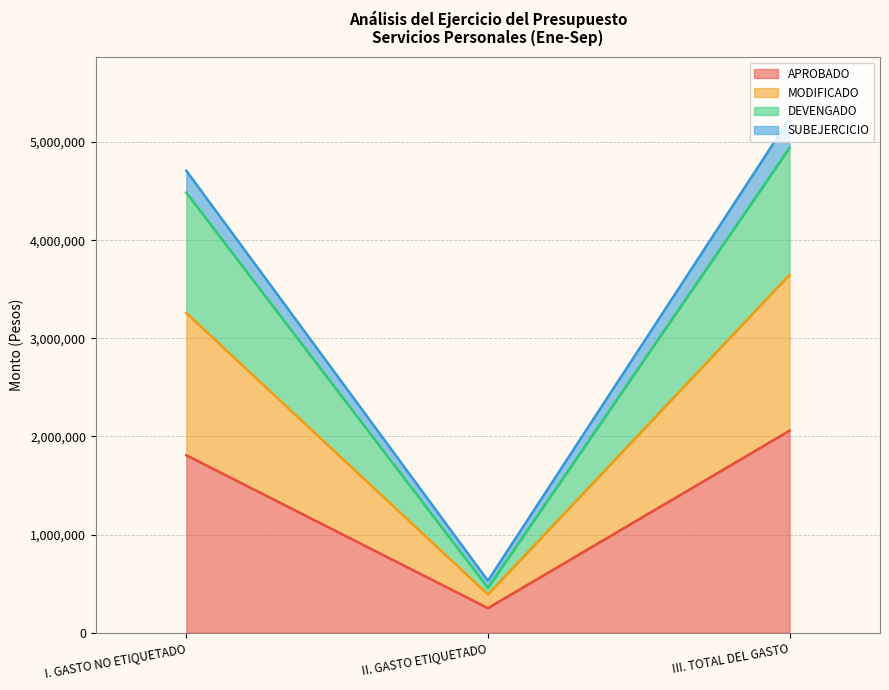

Is the value of APROBADO at I. GASTO NO ETIQUETADO greater than the value of MODIFICADO at II. GASTO ETIQUETADO?

Yes